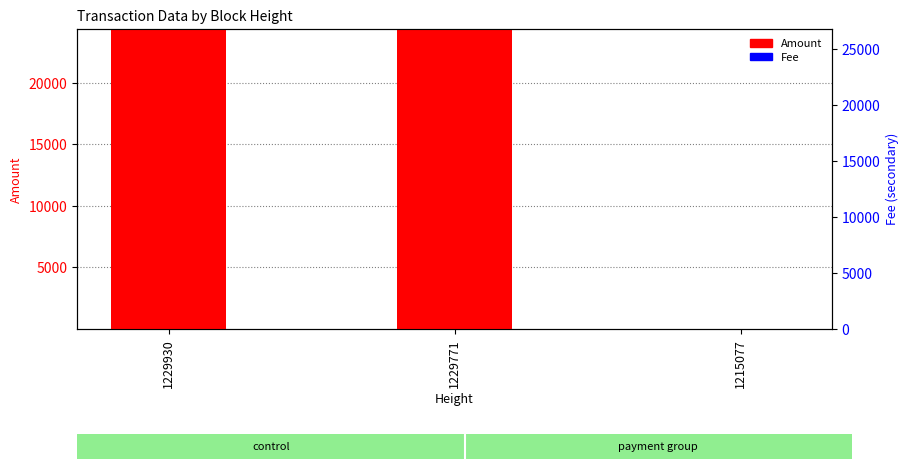

List the labels in order of Fee value, smallest first.

1229930, 1229771, 1215077